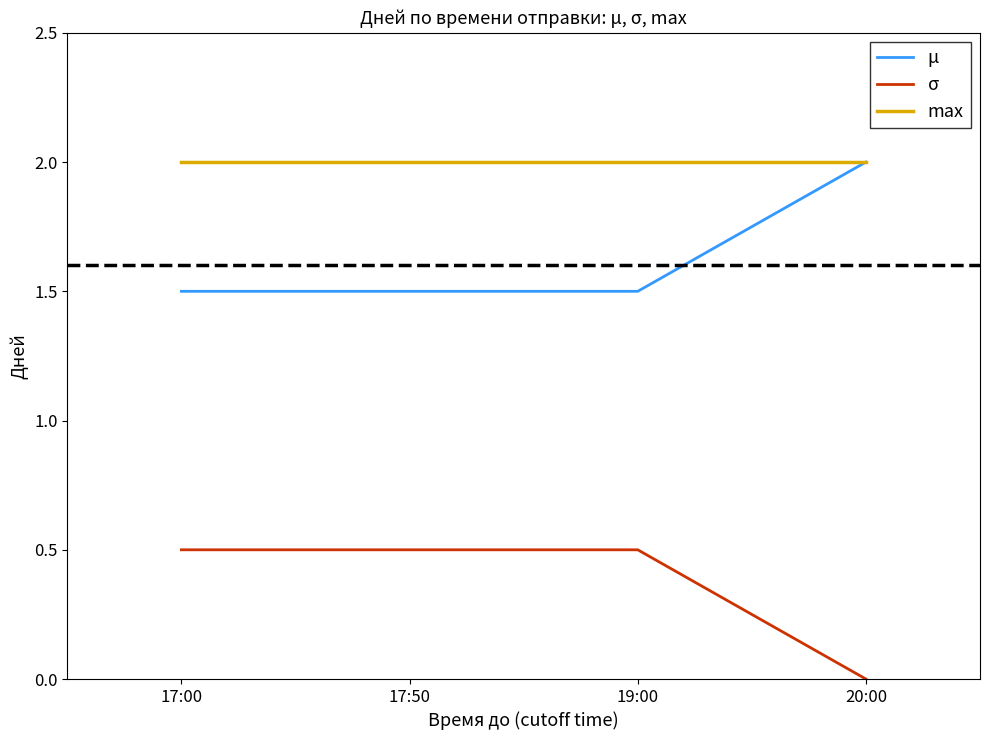

What is the greatest value displayed?

2.0